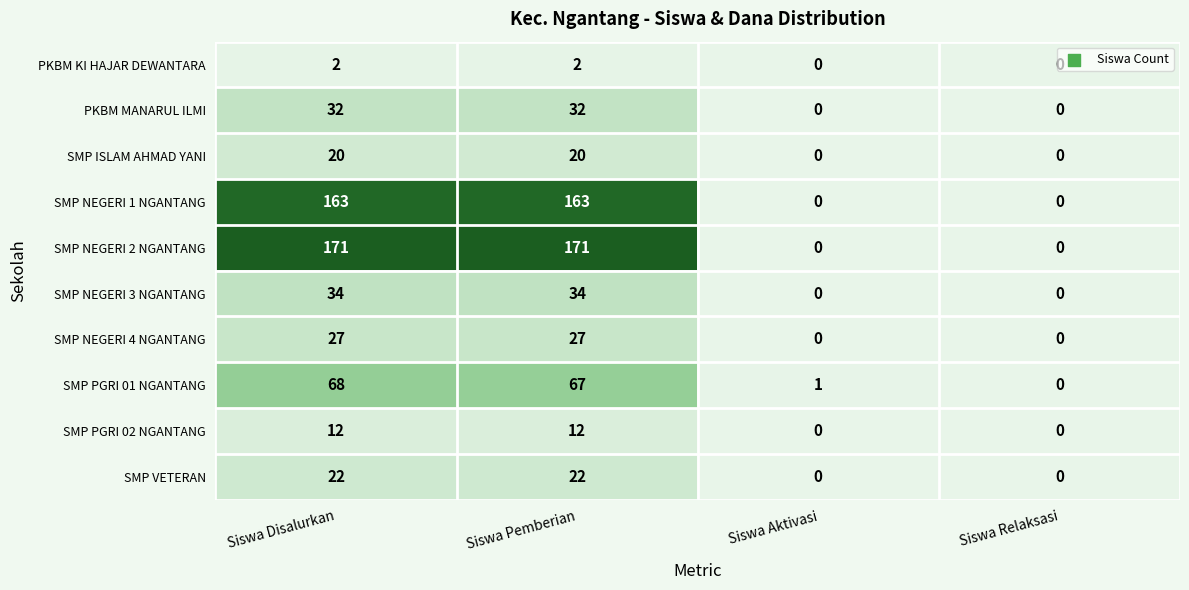

At which label does SMP PGRI 01 NGANTANG reach its peak?

Siswa Disalurkan